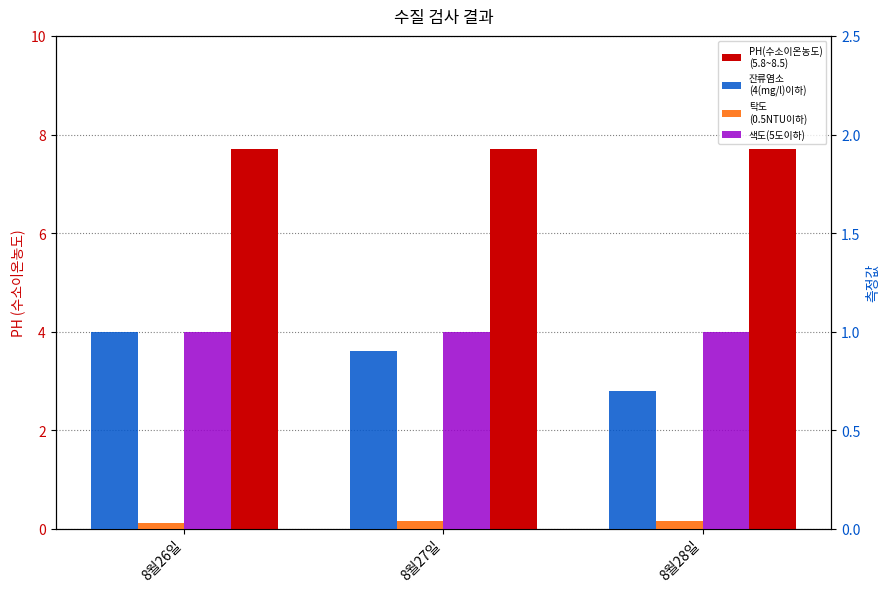

Reading left to right, transcribe all the data shown in this chart.

PH(수소이온농도)
(5.8~8.5): 8월26일=7.7	8월27일=7.7	8월28일=7.7
잔류염소
(4(mg/l)이하): 8월26일=1.0	8월27일=0.9	8월28일=0.7
탁도
(0.5NTU이하): 8월26일=0.0	8월27일=0.0	8월28일=0.0
색도(5도이하): 8월26일=1.0	8월27일=1.0	8월28일=1.0